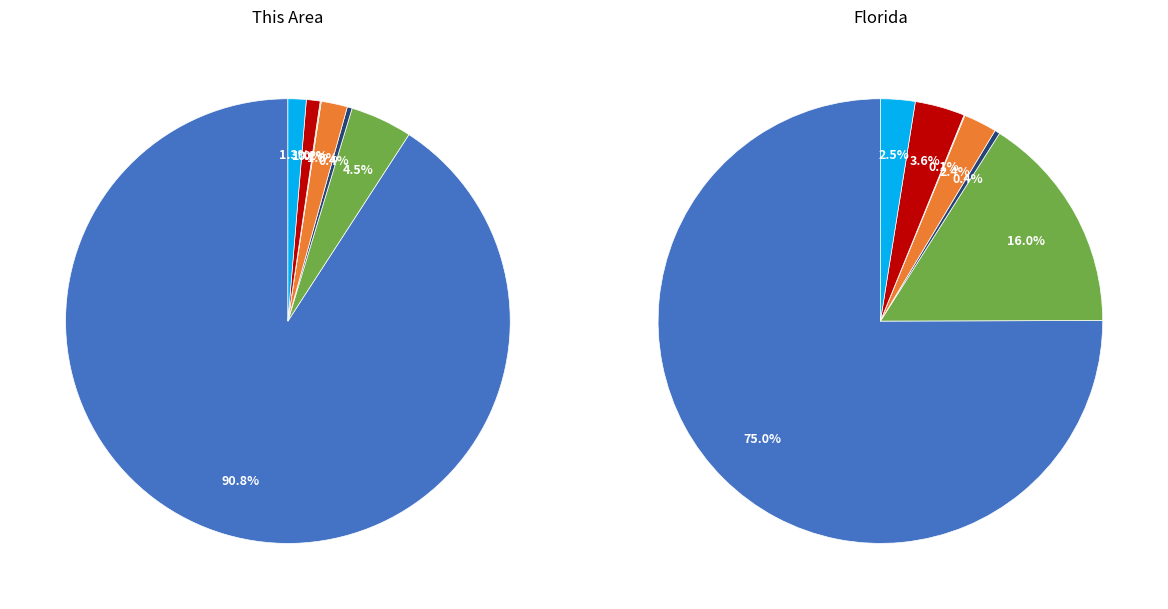

To the nearest percent, what is the average slice percentage?

14%